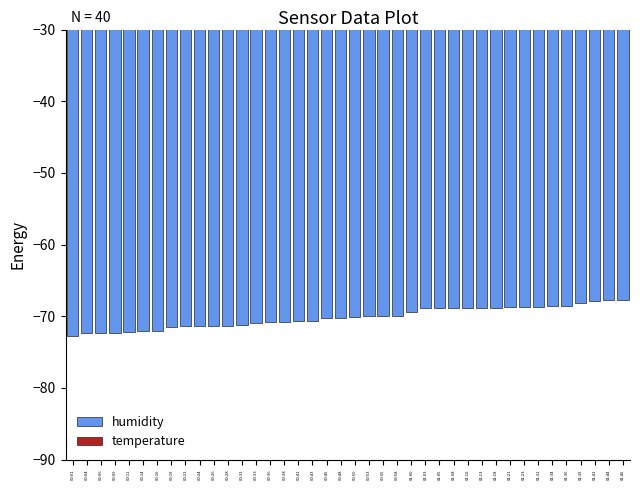

Between 00:48 and 00:53, which series saw the biggest shift?

humidity